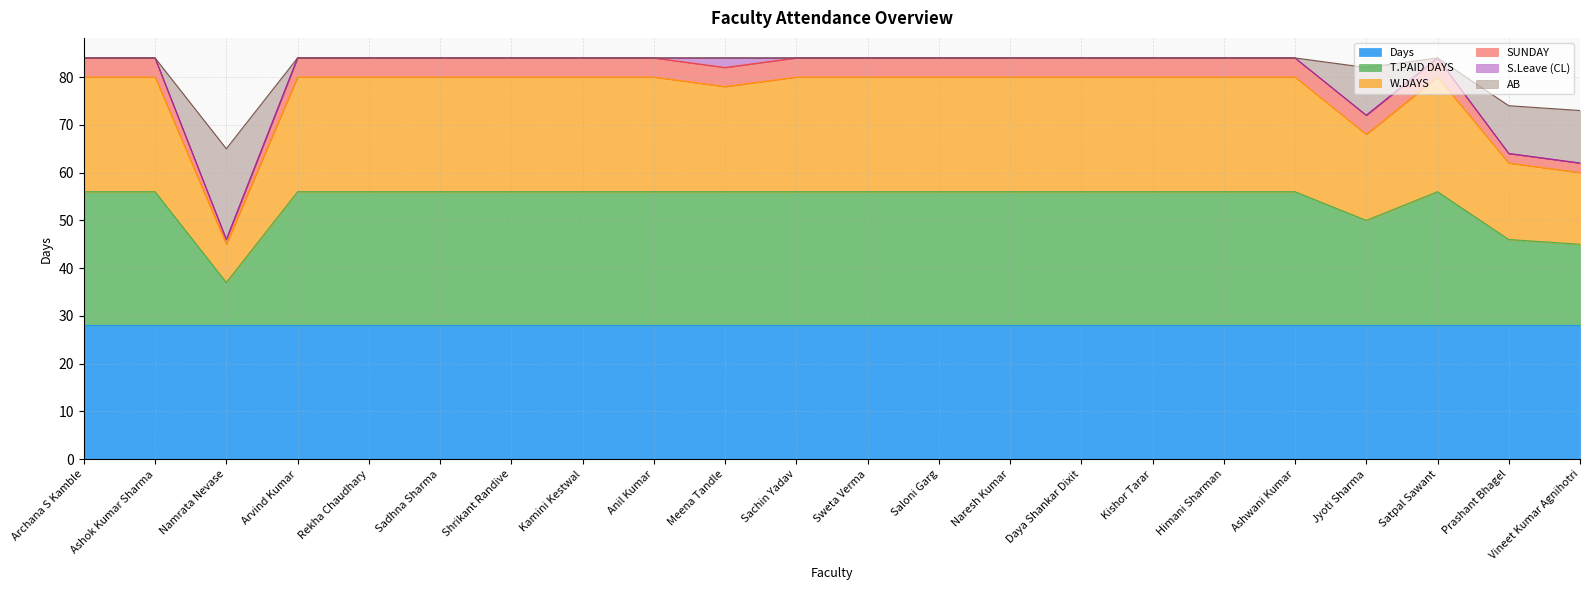

The value of Days at Saloni Garg is 48. True or false?

False